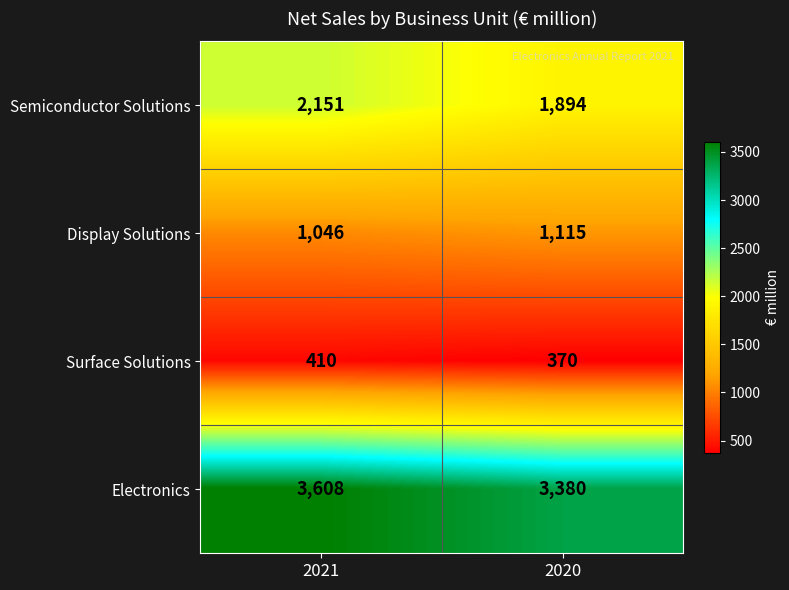

What is the smallest value displayed?

370